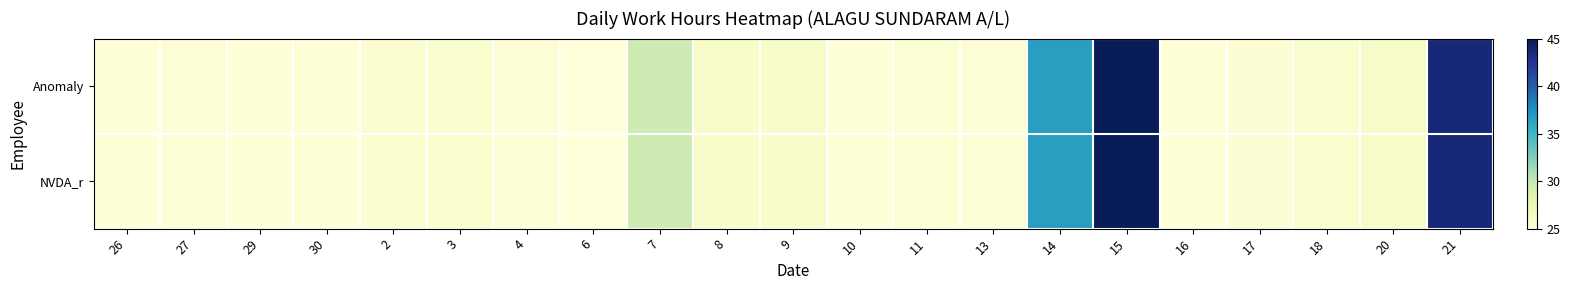

Reading right to left, extract all data points from this chart.

Anomaly: 21=43.7	20=26.1	18=25.6	17=25.5	16=25.1	15=45.0	14=36.6	13=25.2	11=25.4	10=25.1	9=25.9	8=26.0	7=29.6	6=25.0	4=25.3	3=25.6	2=25.5	30=25.1	29=25.1	27=25.2	26=25.1
NVDA_r: 21=43.7	20=26.1	18=25.6	17=25.5	16=25.1	15=45.0	14=36.6	13=25.2	11=25.4	10=25.1	9=25.9	8=26.0	7=29.6	6=25.0	4=25.3	3=25.6	2=25.5	30=25.1	29=25.1	27=25.2	26=25.1